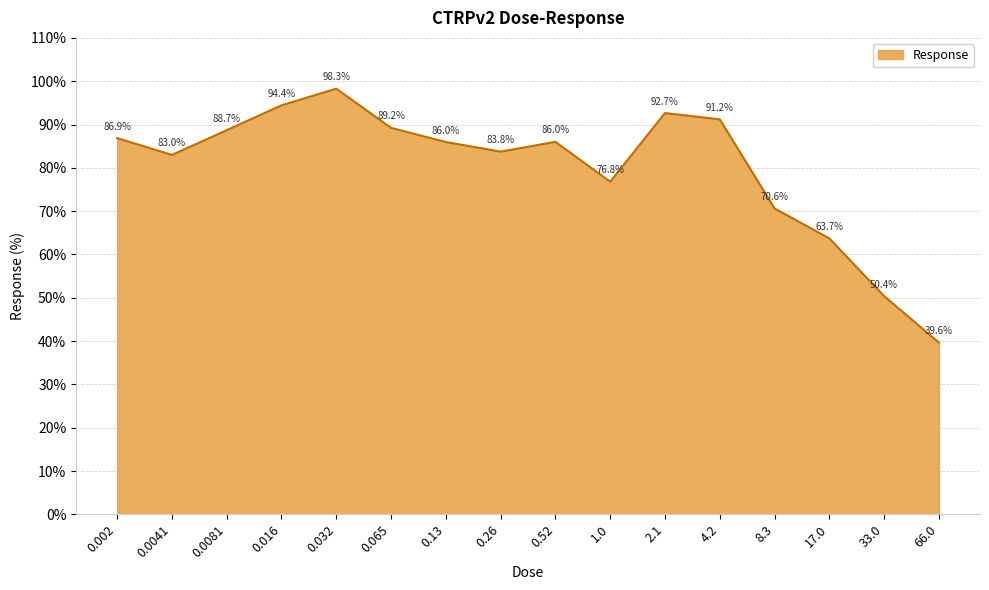

At which category does the chart reach its peak across all series?

0.032